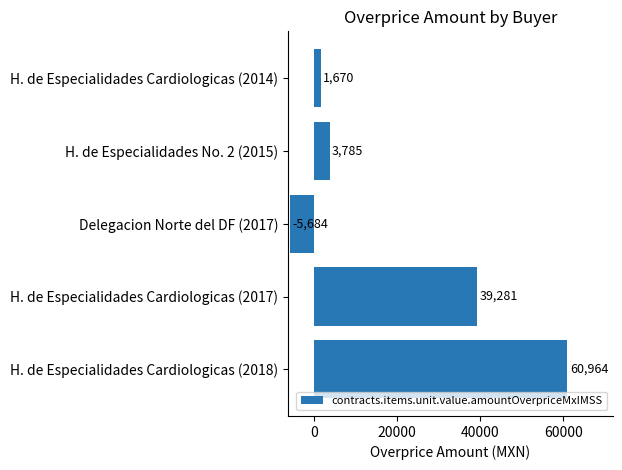

Count the number of categories in the chart.

5